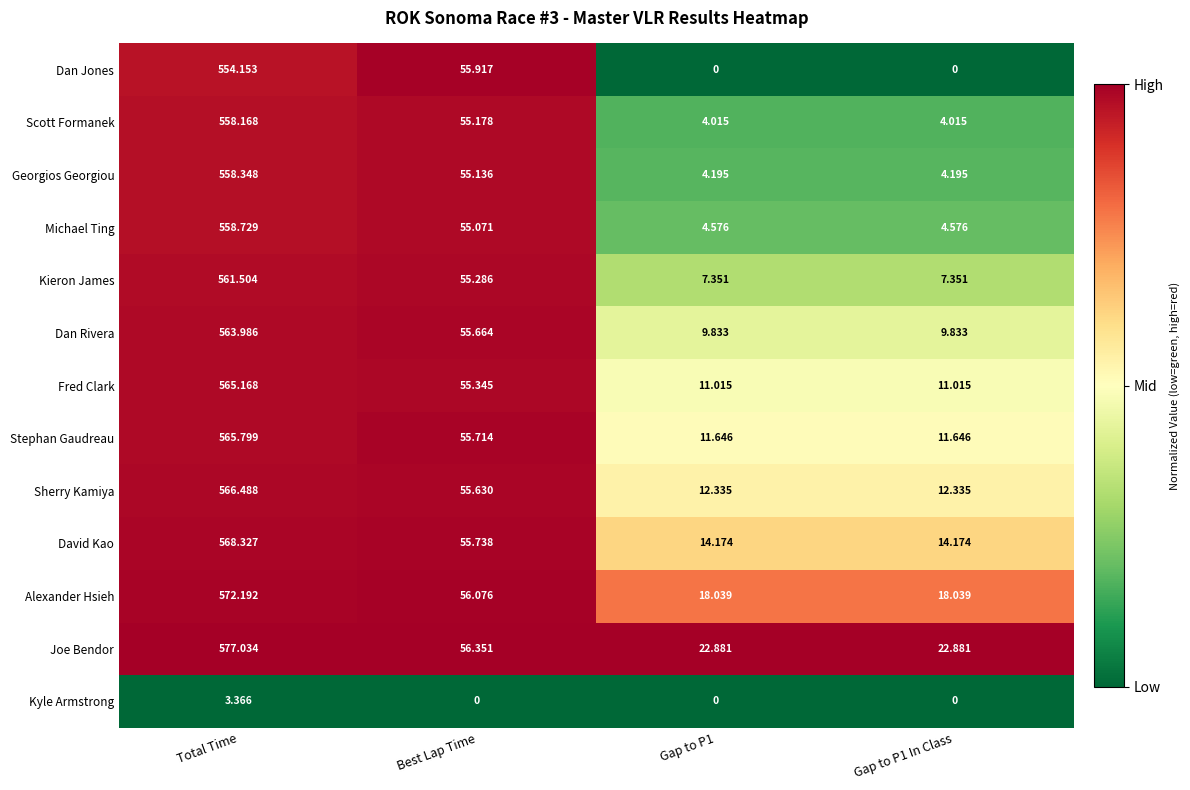

At which category does the chart reach its peak across all series?

Total Time